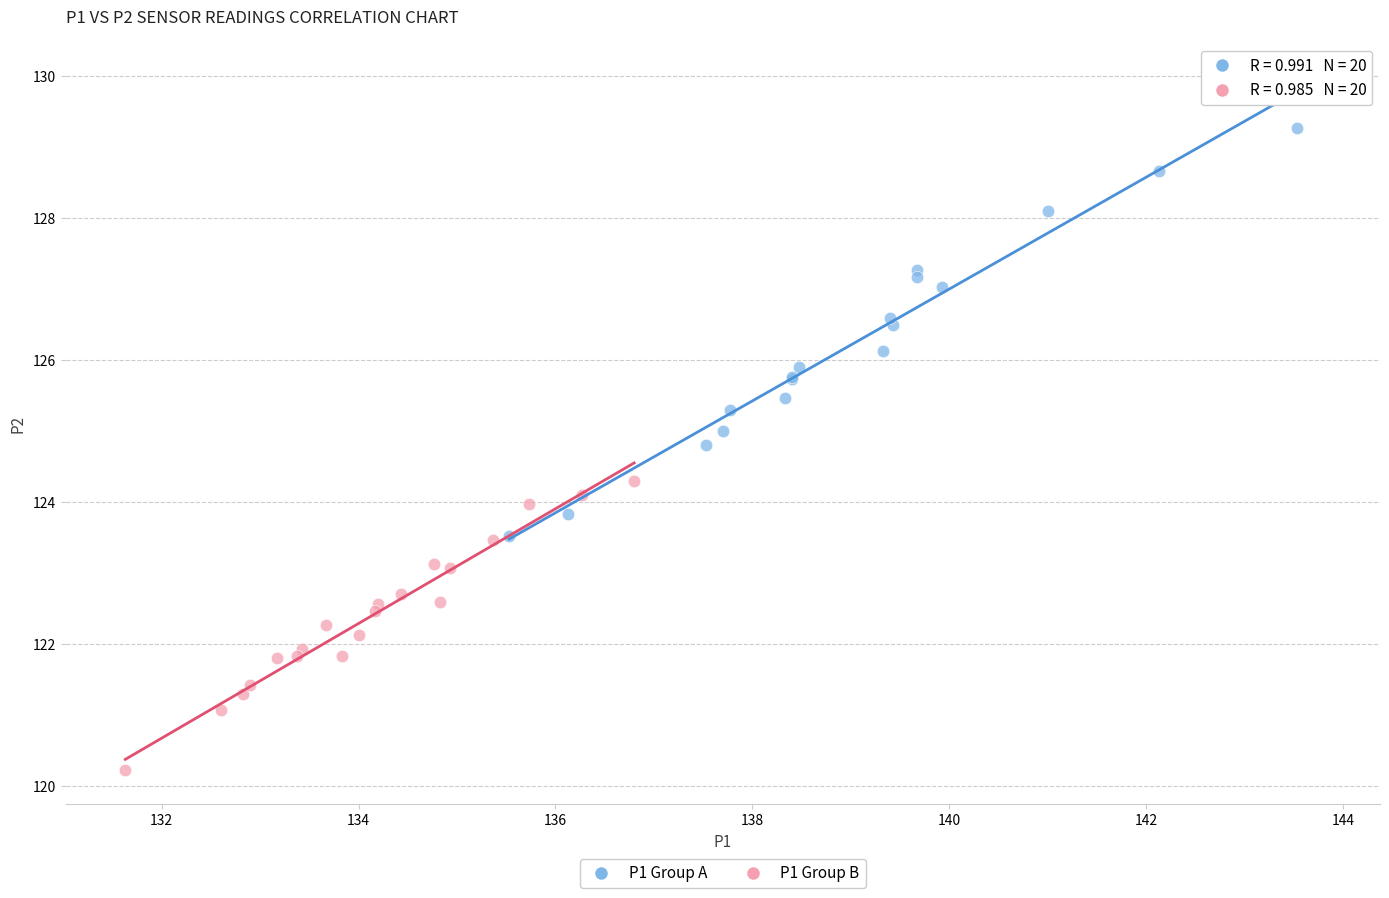

Which series contains the highest Y value?

P1 Group A